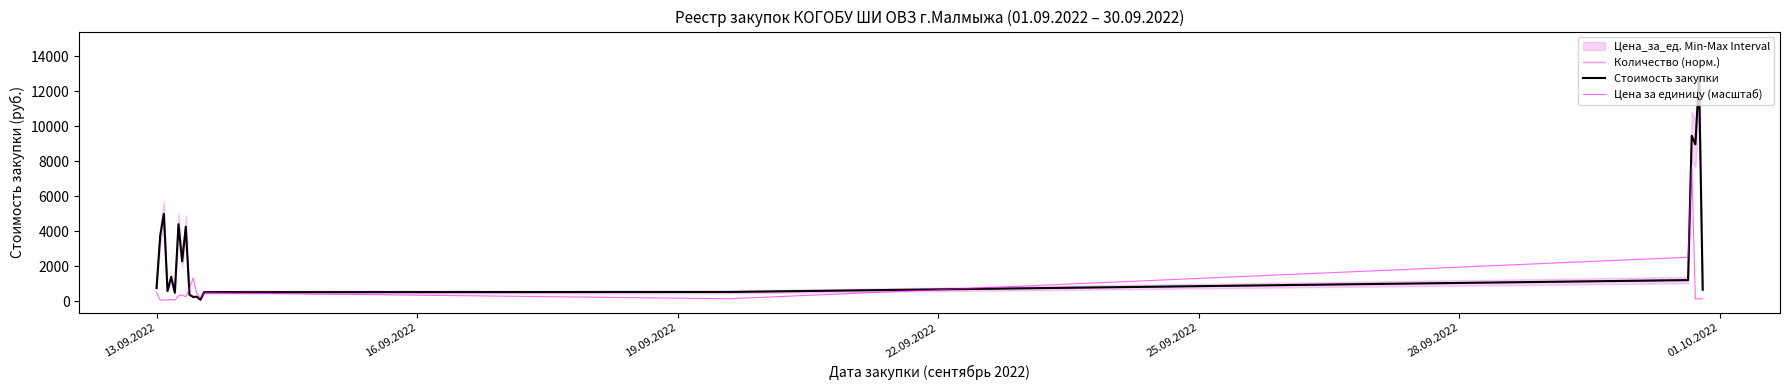

True or false: Стоимость закупки and Количество (норм.) intersect in this chart.

False